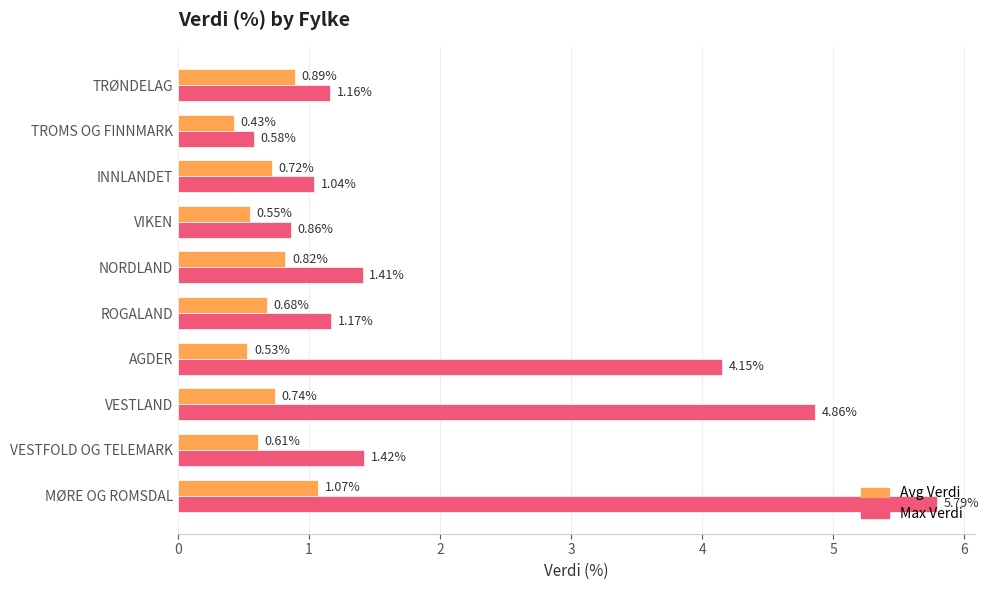

Where is Max Verdi nearest to the value 3?

AGDER